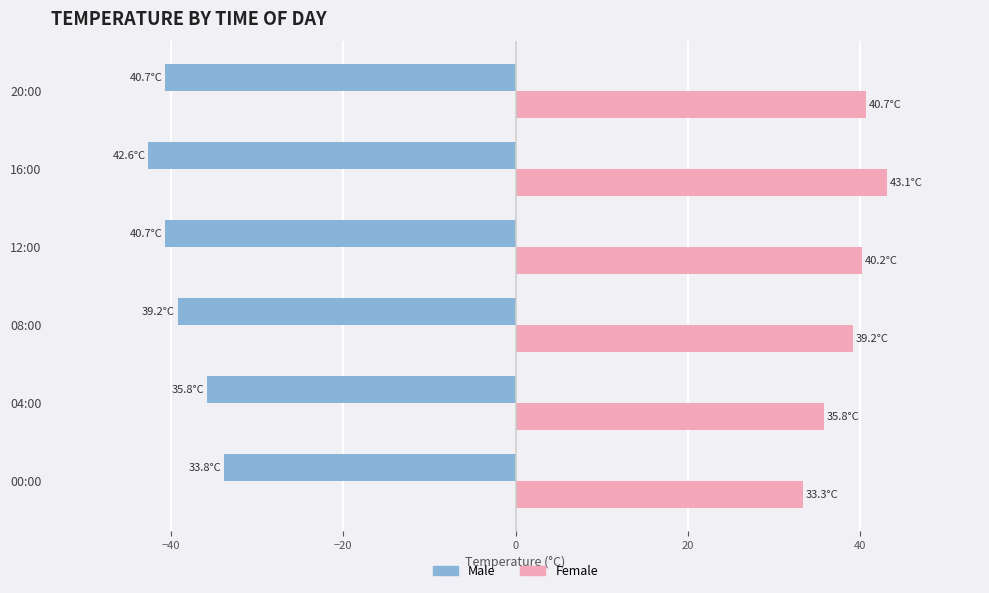

What is the difference between the highest and lowest values at 00:00?

67.1